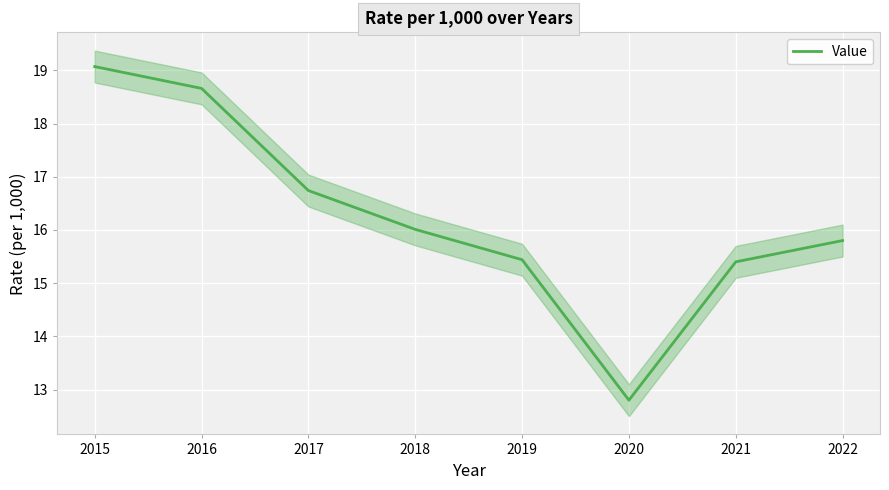

What is the maximum value for Value?

19.1